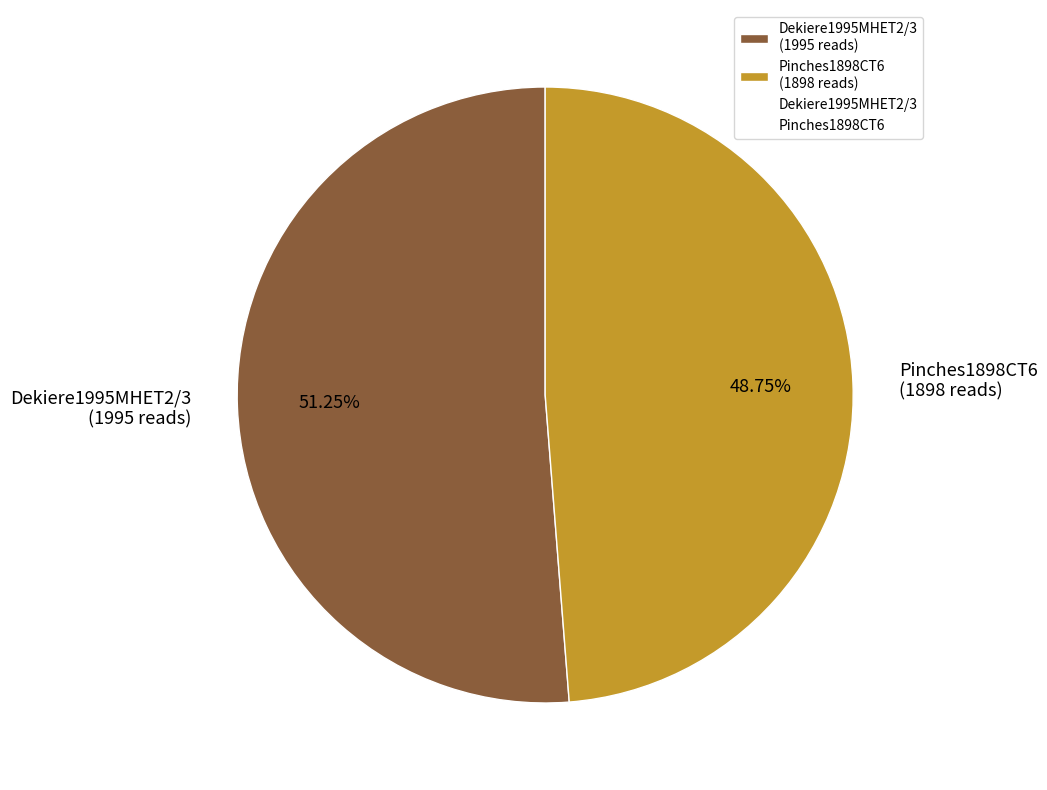

To the nearest percent, what is the difference between the Pinches1898CT6 and Dekiere1995MHET2/3 slice percentages?

2%